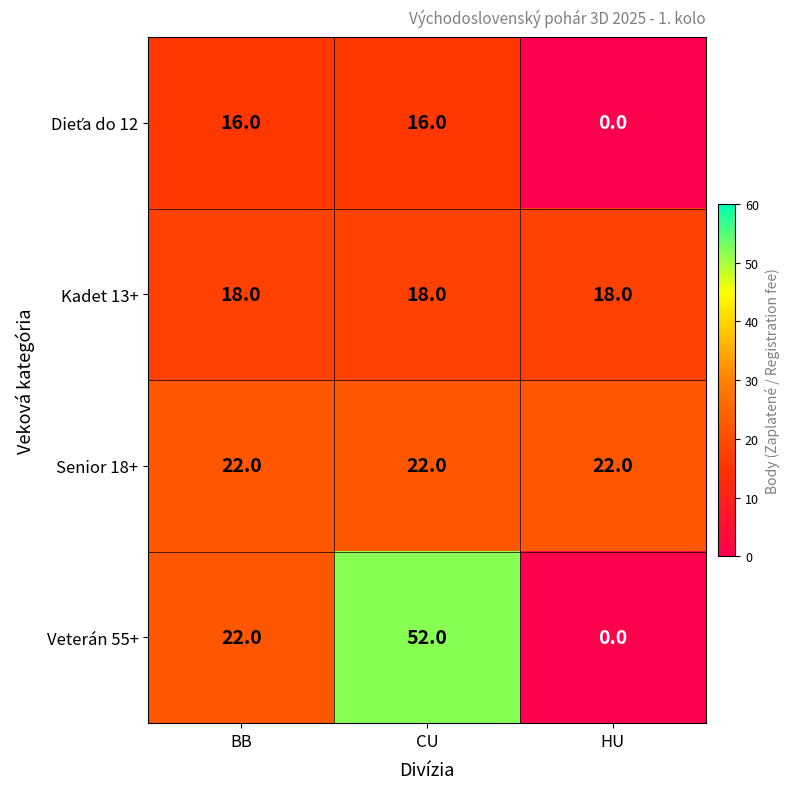

What is the sum of the Senior 18+ values at CU and BB?

44